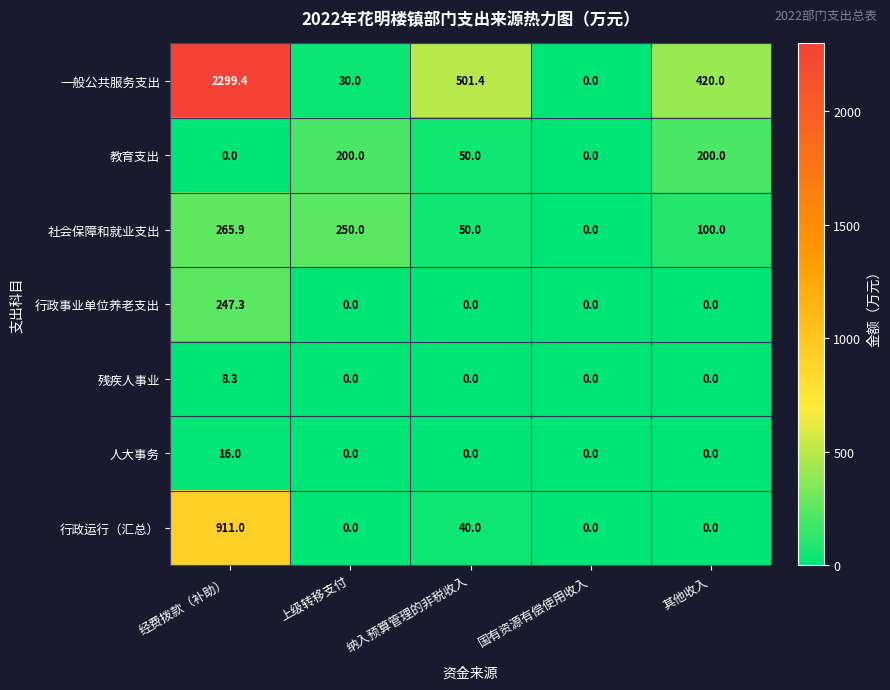

True or false: 残疾人事业 has a value of 4.3 at 纳入预算管理的非税收入.

False